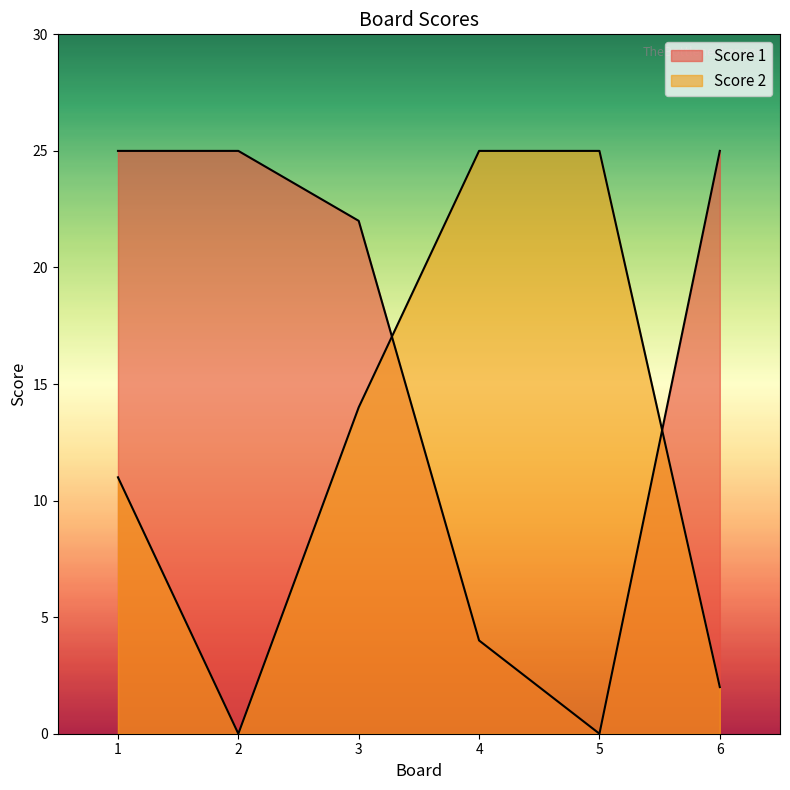

Reading left to right, what are all the values shown in this chart?

Score 1: 1=25	2=25	3=22	4=4	5=0	6=25
Score 2: 1=11	2=0	3=14	4=25	5=25	6=2